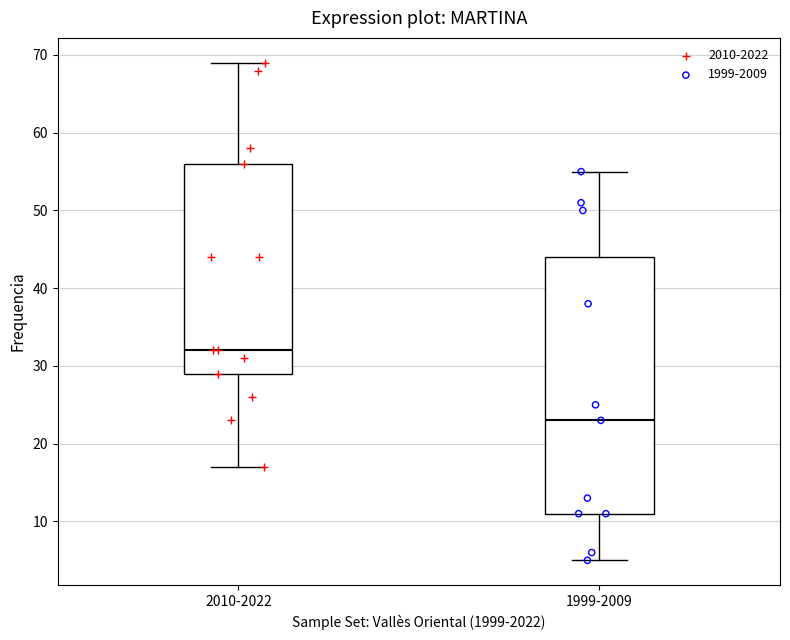

Comparing the boxes themselves (not the whiskers), which one is the tallest?

1999-2009